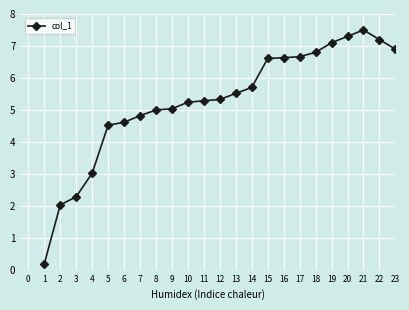

The value at 10 is 1.6. True or false?

False